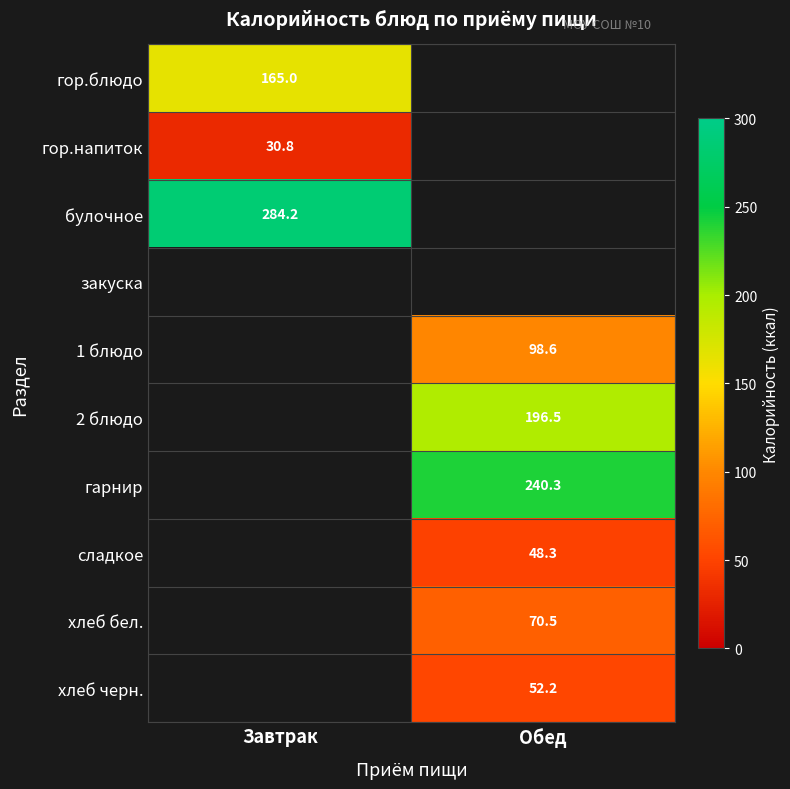

The value of 1 блюдо at Обед is 168.6. True or false?

False